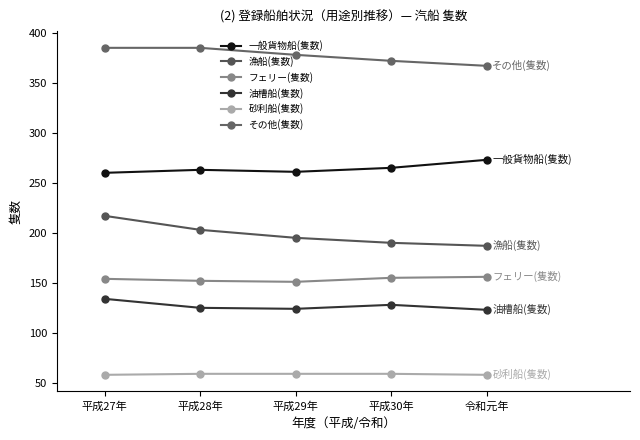

Where does the その他(隻数) series first go above 378?

平成27年